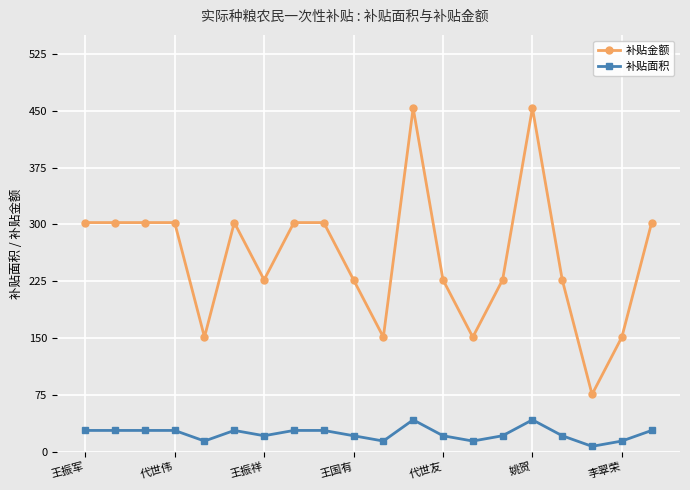

Which series has the largest total across all categories?

补贴金额